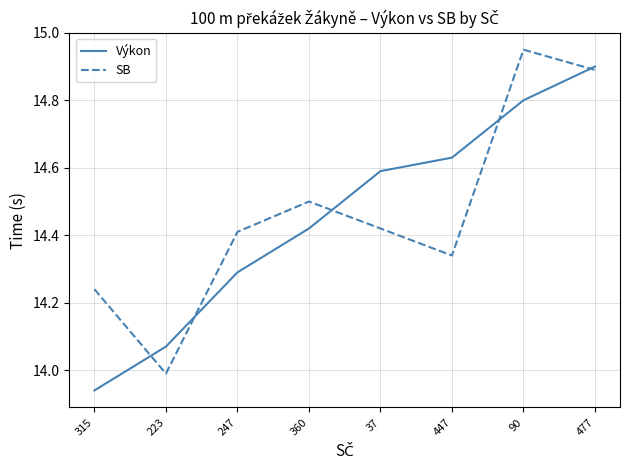

True or false: SB has a value of 24.8 at 223.

False